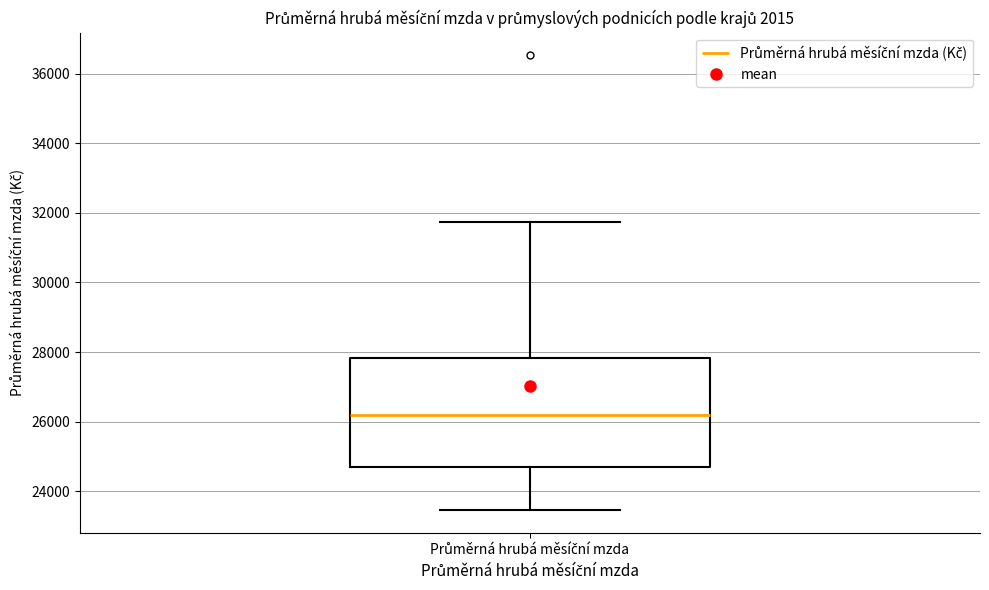

Read this box plot against the y-axis: the position of the median line, the range covered by the box, and the ends of both whiskers. The values are not printed on the chart, so give them approximately, as read against the axis.

median 26200, box 24800 to 27800, whiskers 23400 to 31800